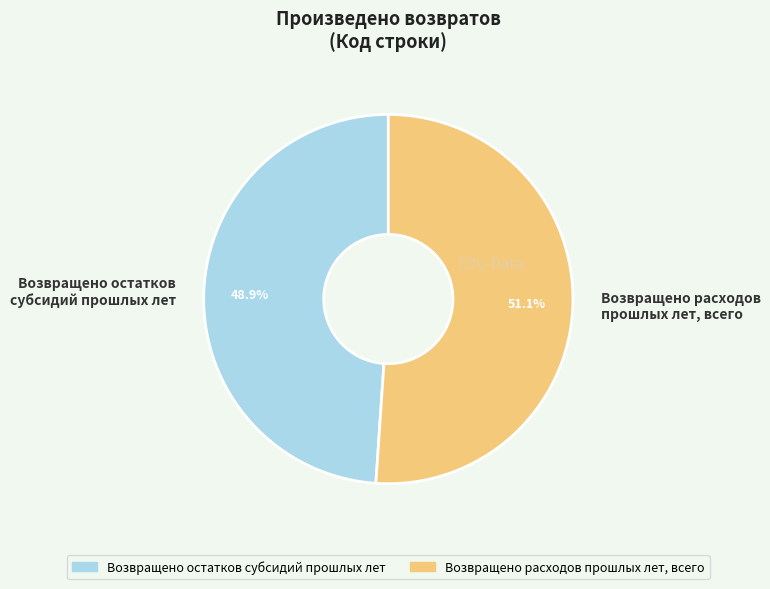

To the nearest percent, what is the difference between the largest and smallest slice percentages?

2%